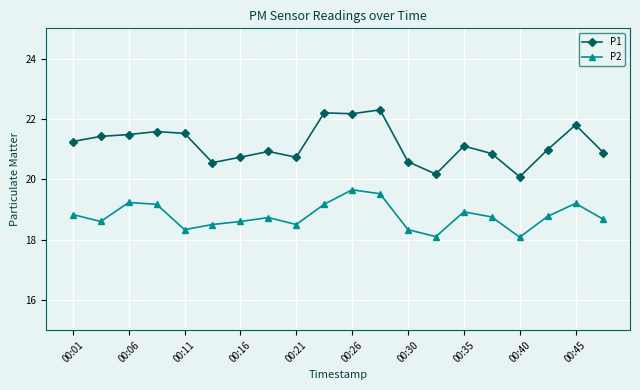

What is the minimum value for P1?

20.1